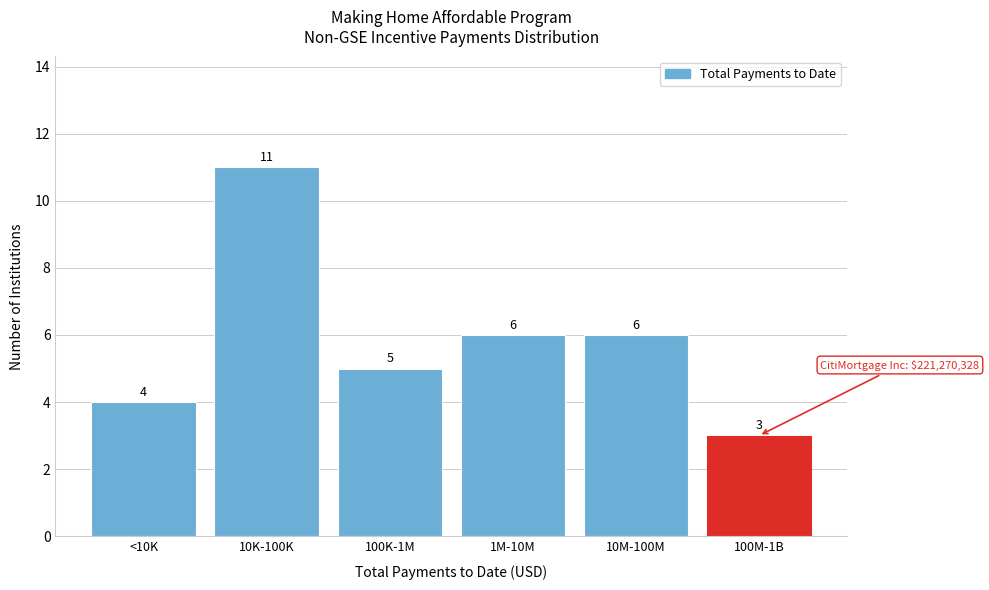

Reading right to left, list all the values displayed in this chart.

100M-1B=3	10M-100M=6	1M-10M=6	100K-1M=5	10K-100K=11	<10K=4